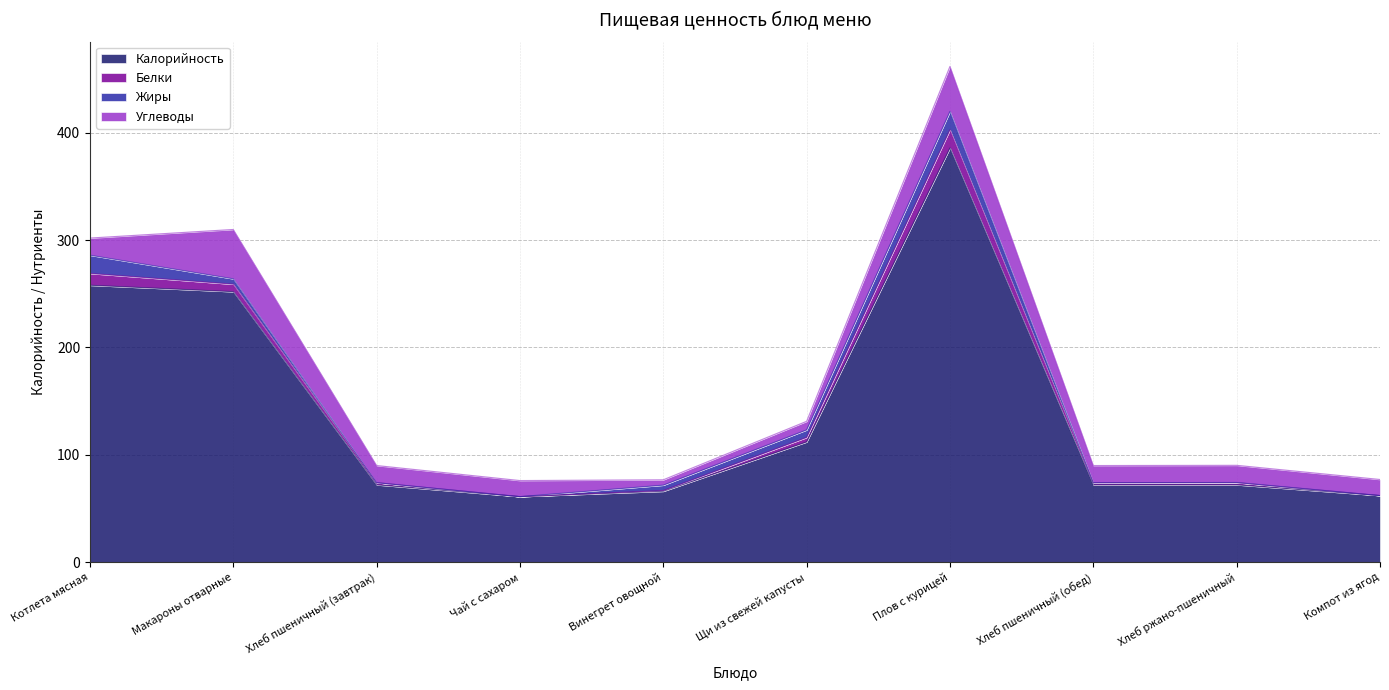

What is the difference between the Калорийность values at Чай с сахаром and Щи из свежей капусты?

51.0